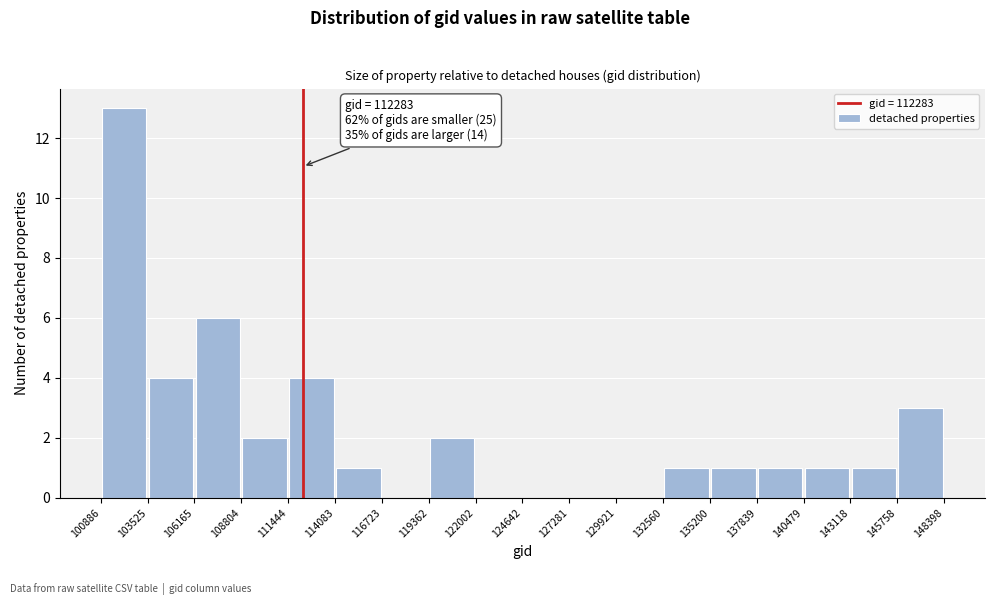

Which range on the x-axis has the tallest bar?

100886 to 103525